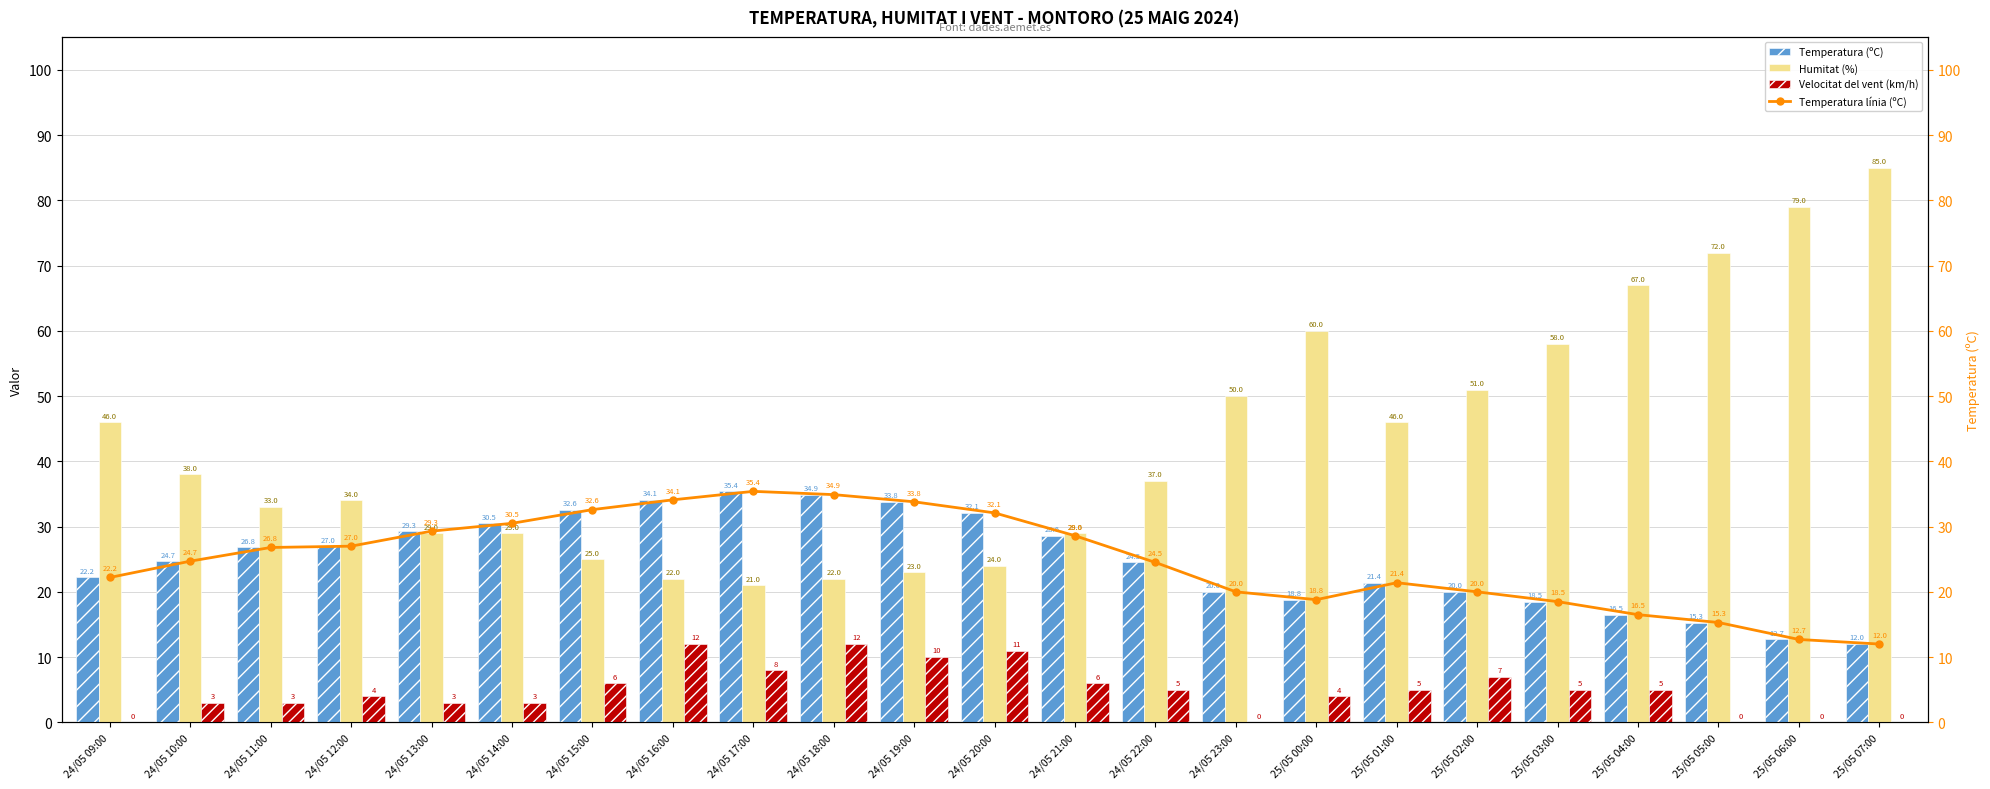

Which has a higher value, 25/05 06:00 or 24/05 11:00?

24/05 11:00